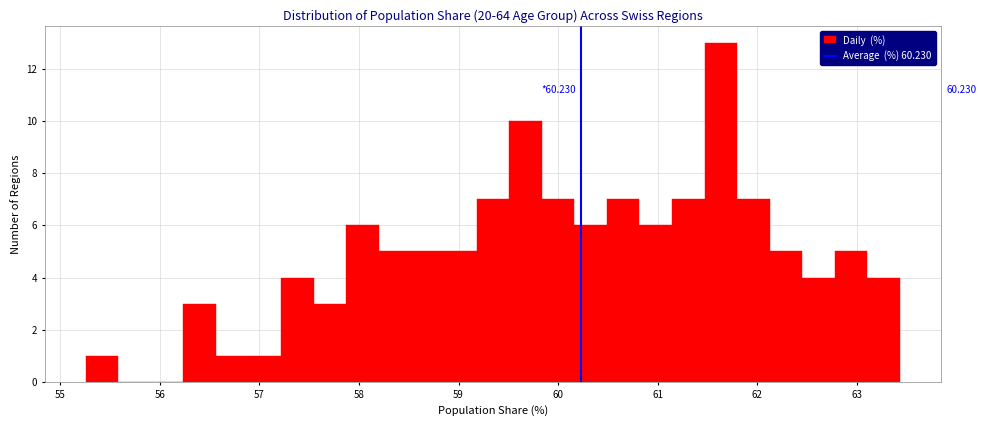

Read against the x-axis, roughly where is the centre of the tallest bar?

61.6